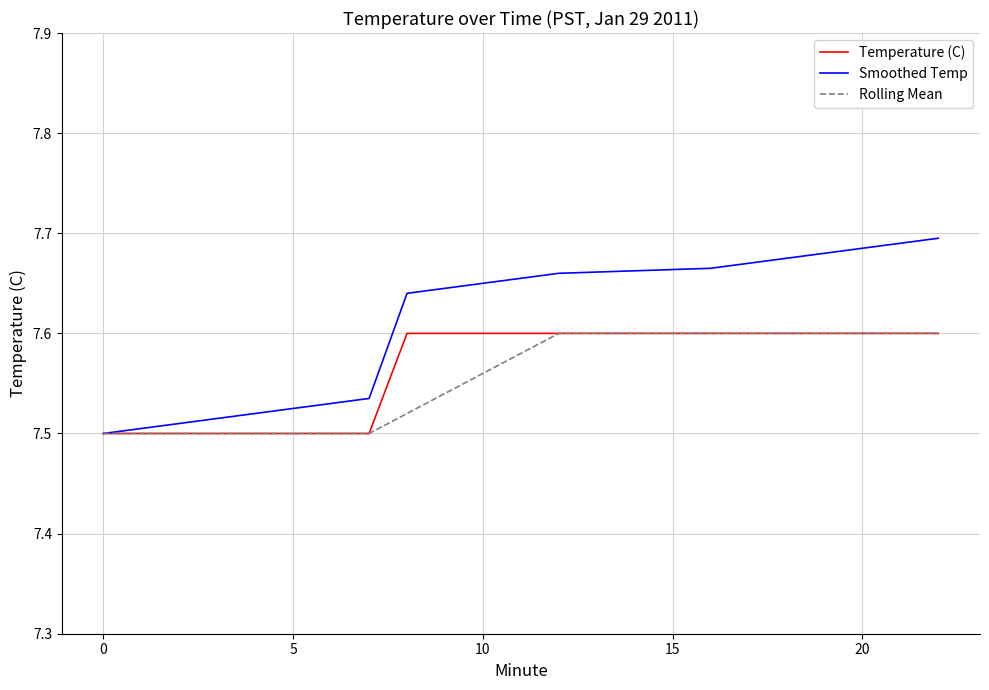

Is this an area chart (filled region under the line)?

No